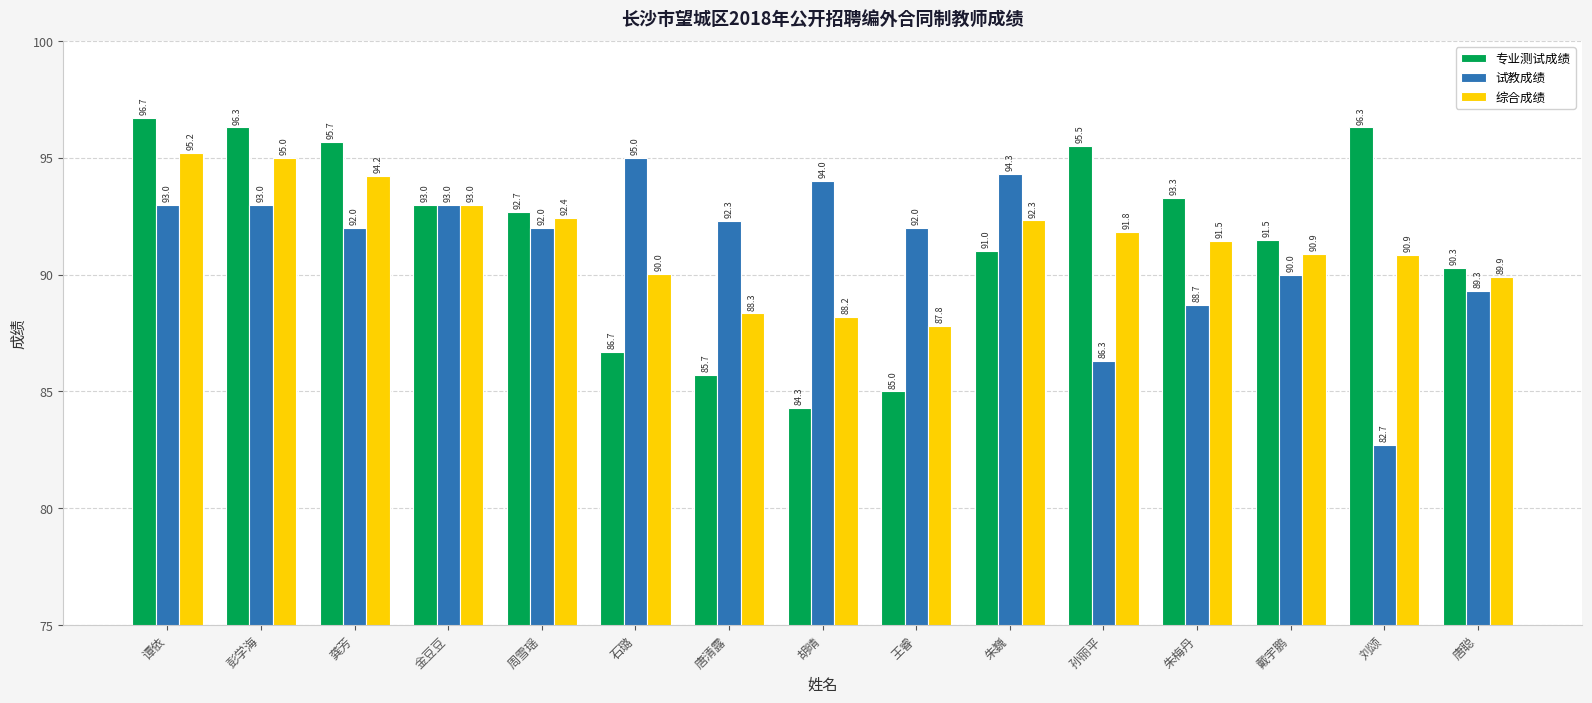

What is the minimum value for 综合成绩?

87.8